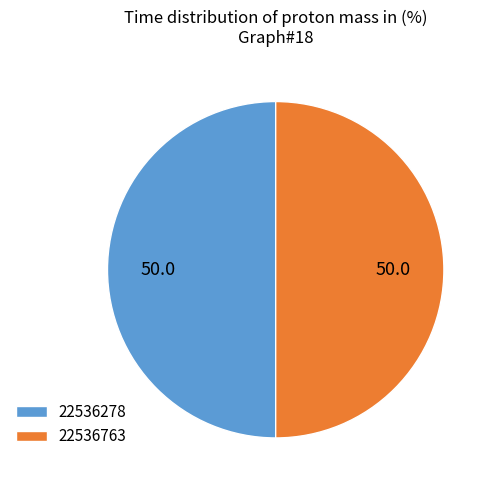

Is the sum of 22536278 and 22536763 greater than half?

Yes